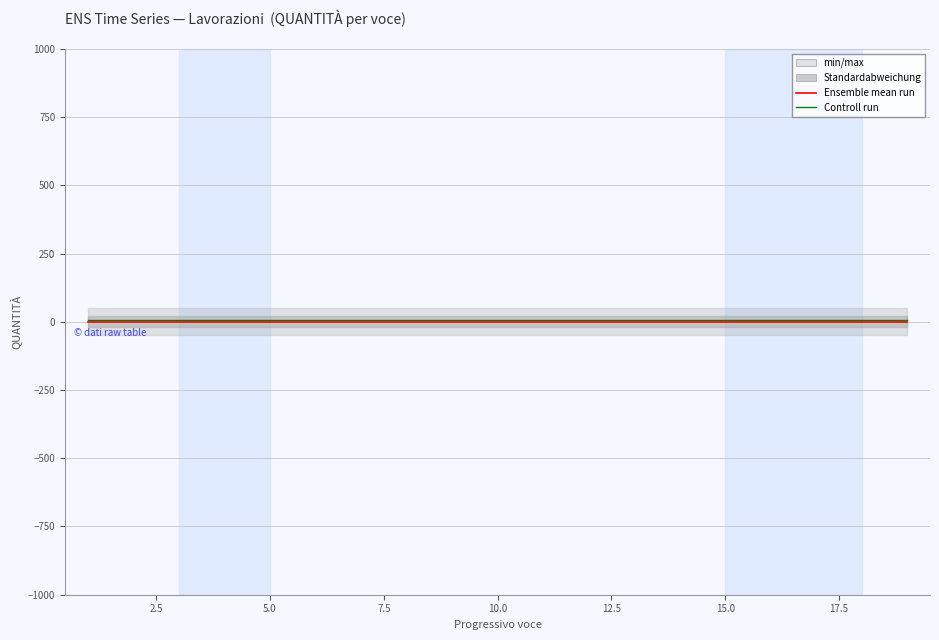

Does the chart display data point markers on the line(s)?

No